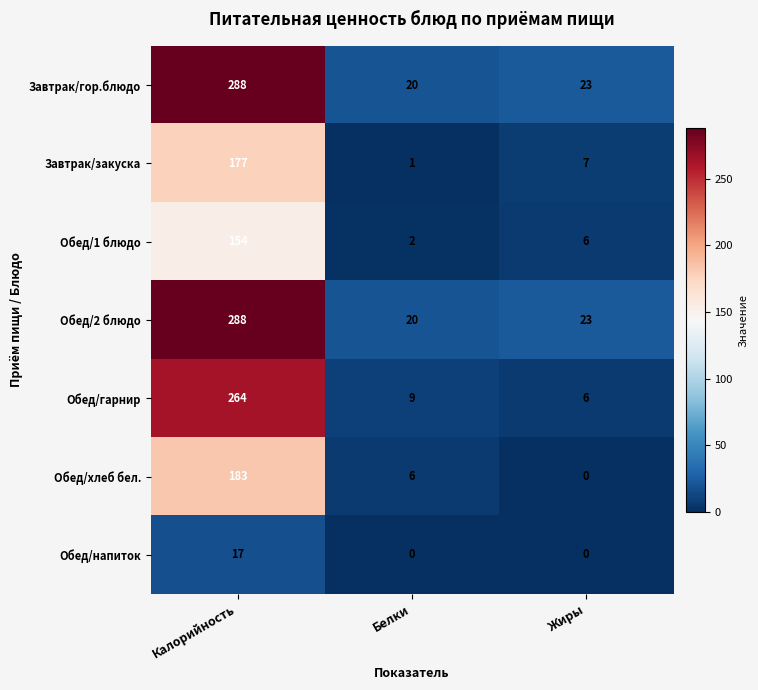

What is the approximate value of Обед/2 блюдо at Белки, to the nearest 5?

20